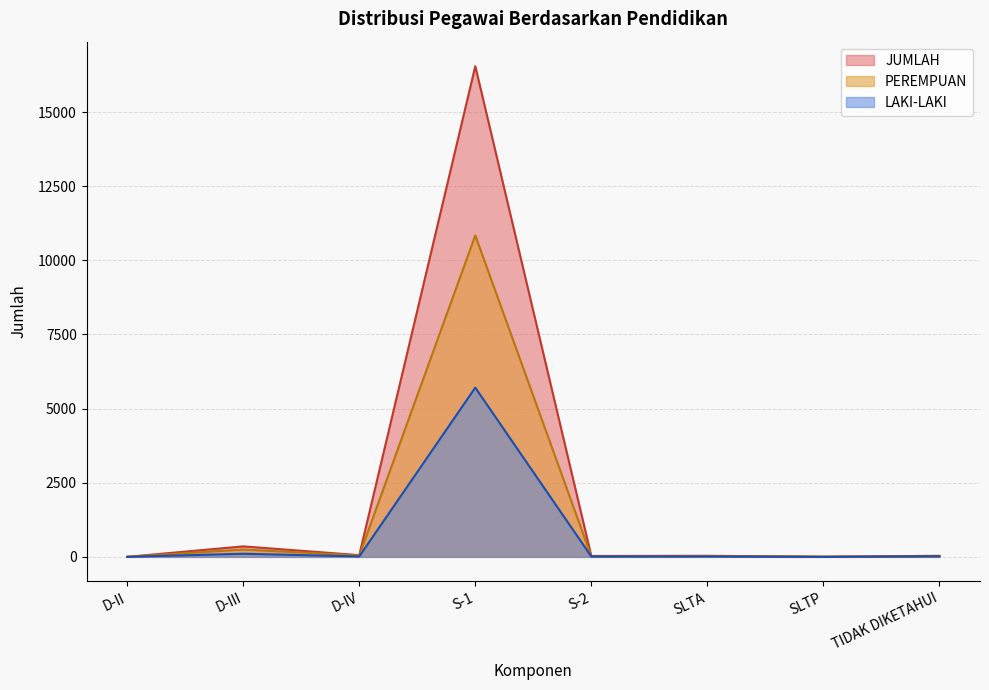

At which category is the sum across all series the highest?

S-1